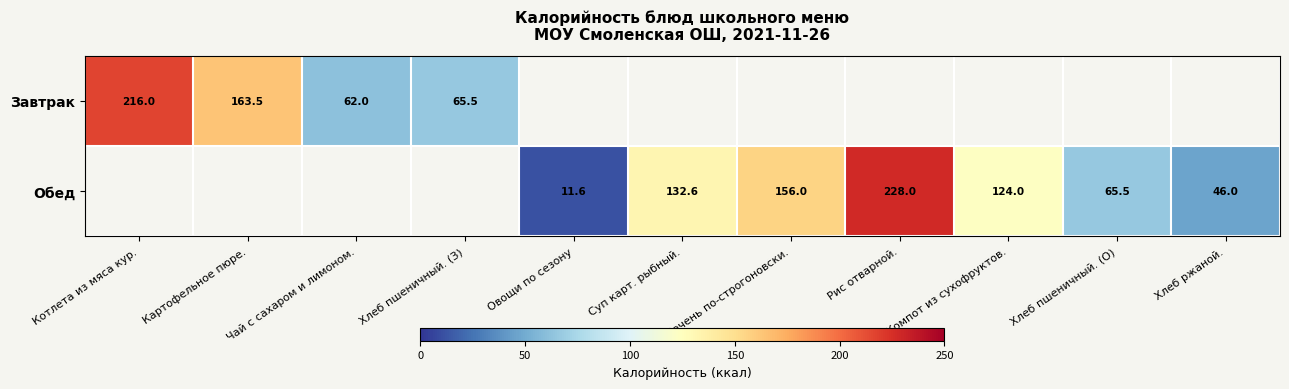

The Обед series shows 65.5 at Хлеб пшеничный. (О). True or false?

True